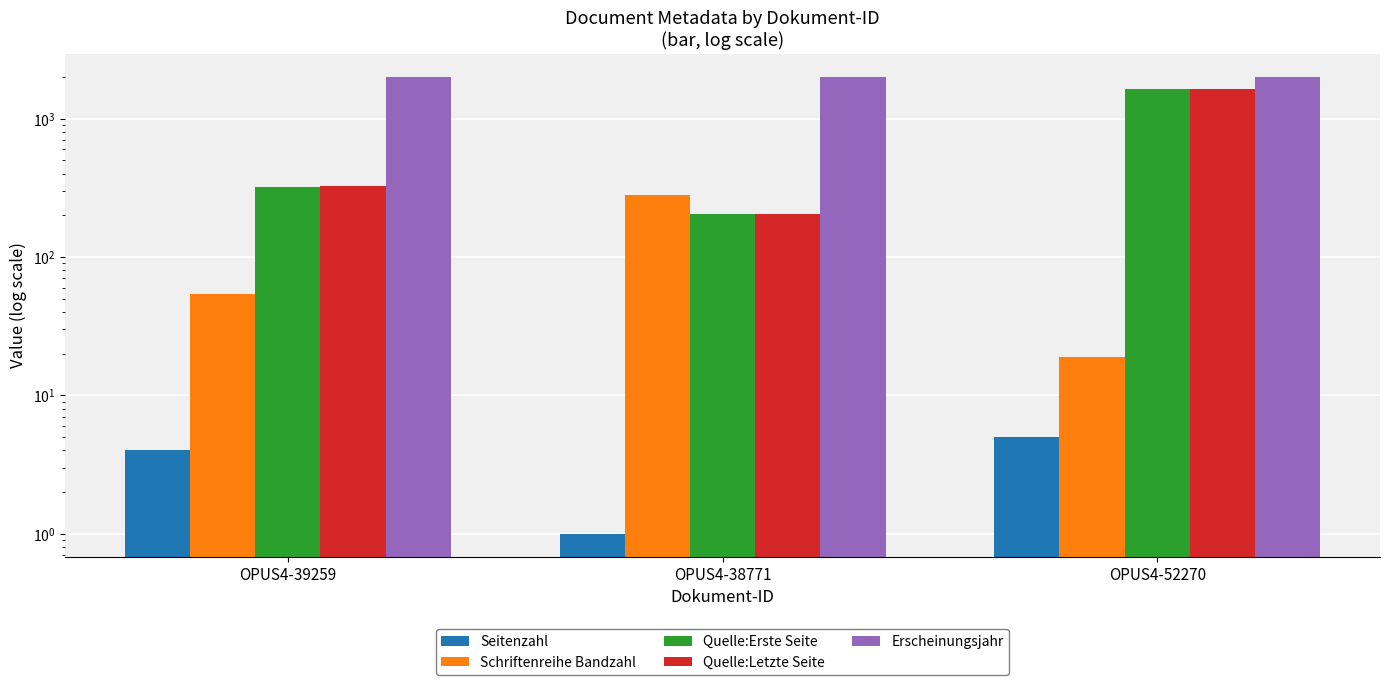

Which series has the widest spread of values?

Quelle:Letzte Seite